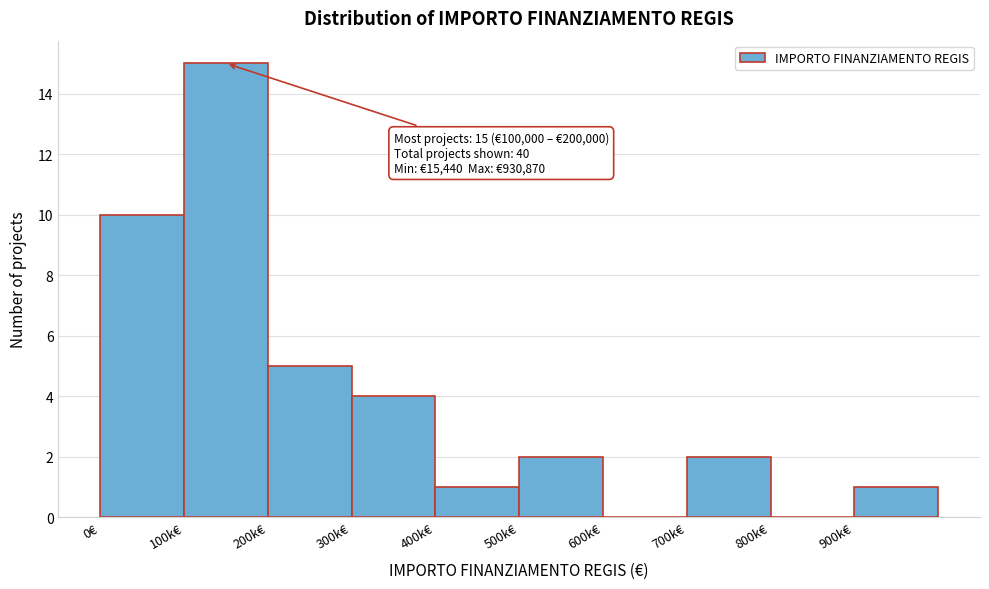

Reading left to right, list all the values displayed in this chart.

0€=10	100k€=15	200k€=5	300k€=4	400k€=1	500k€=2	600k€=0	700k€=2	800k€=0	900k€=1